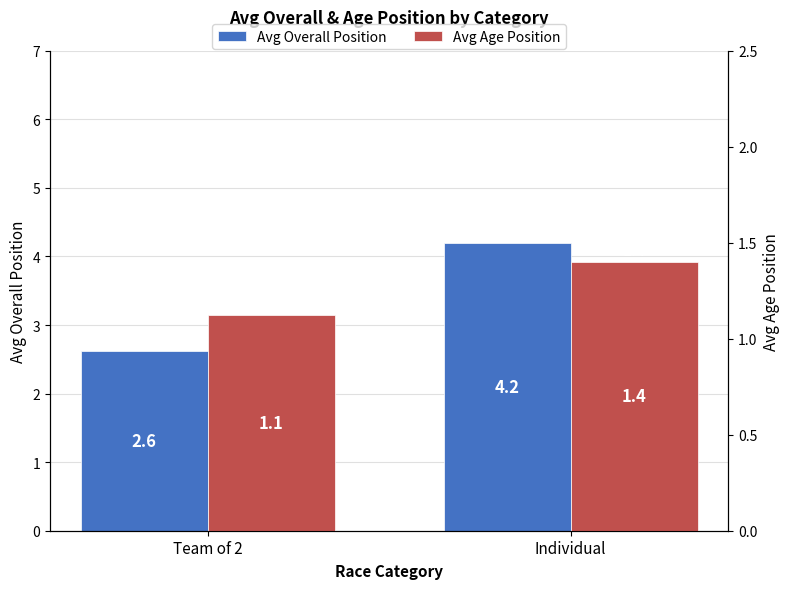

Reading left to right, what are all the values shown in this chart?

Avg Overall Position: Team of 2=2.6	Individual=4.2
Avg Age Position: Team of 2=1.1	Individual=1.4